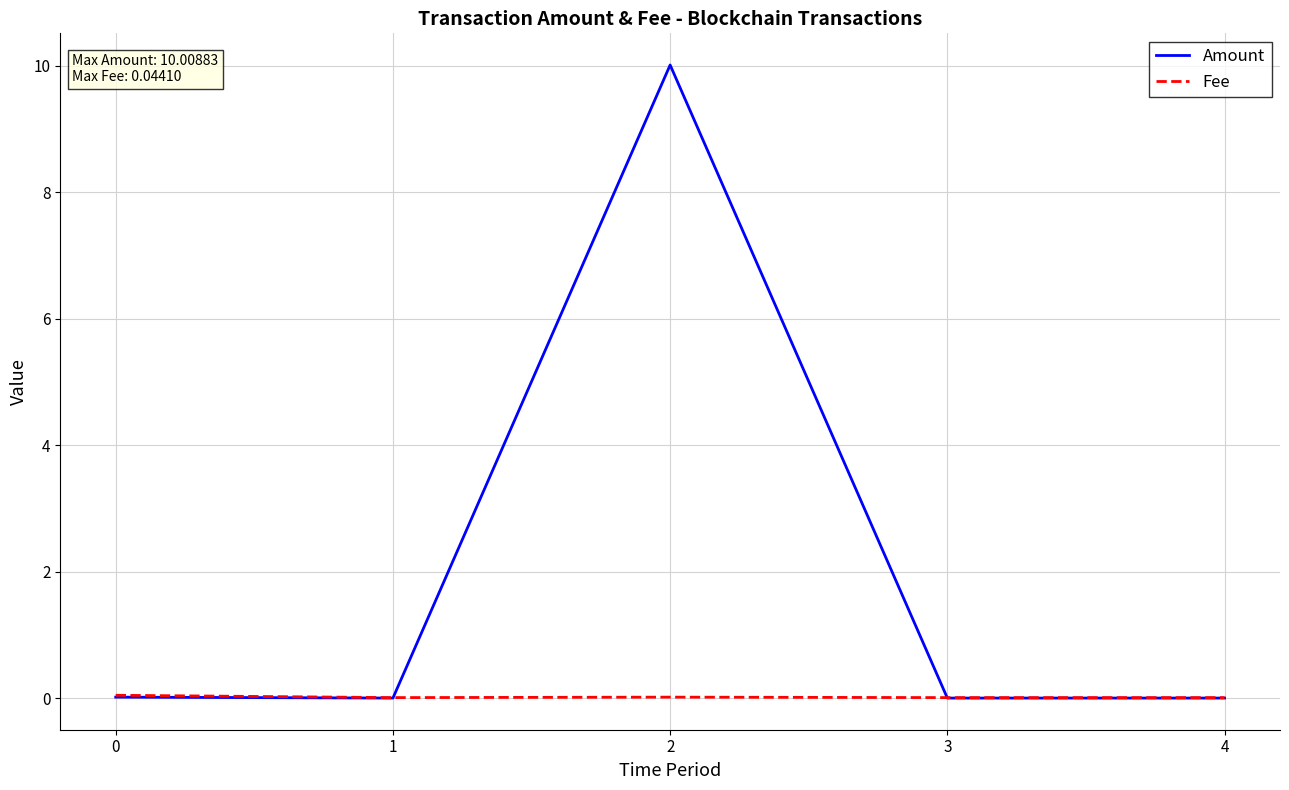

At which category does the chart reach its peak across all series?

2